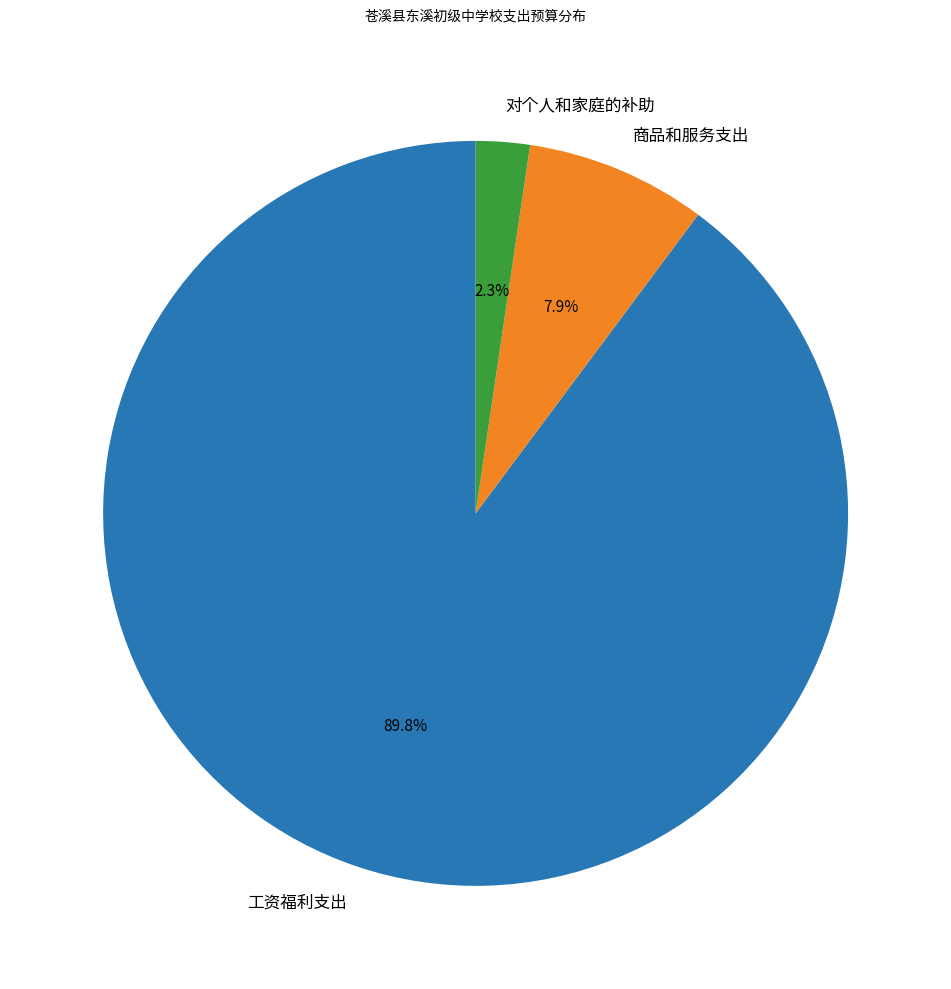

Combined, what portion of the pie is 对个人和家庭的补助 and 商品和服务支出?

10.2%